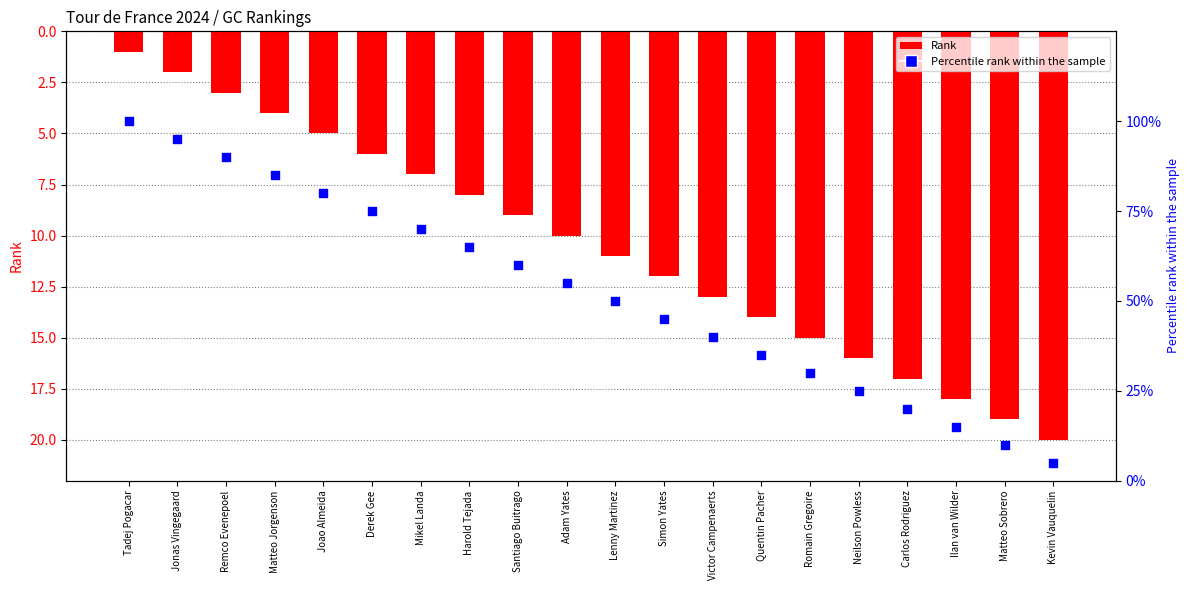

Is the value of Percentile rank at Matteo Sobrero greater than the value of Rank at Lenny Martinez?

No